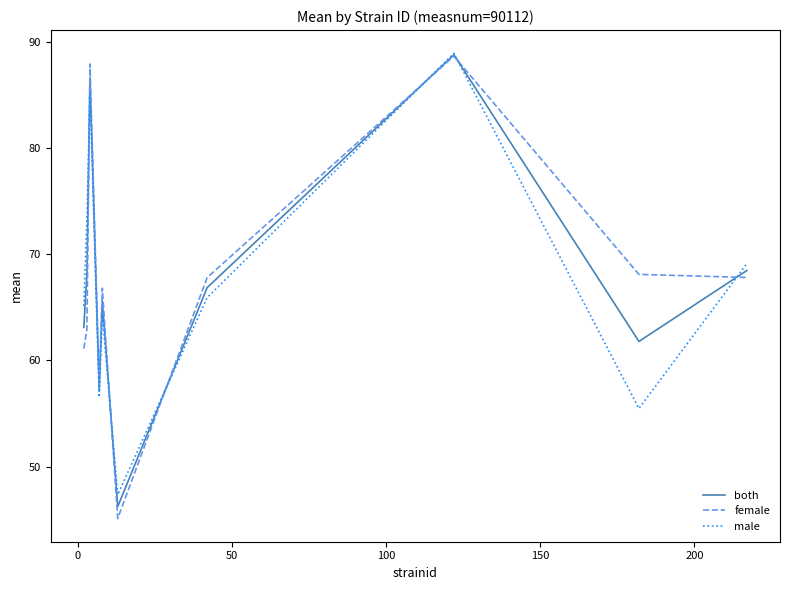

What is the minimum value shown in the chart?

45.1